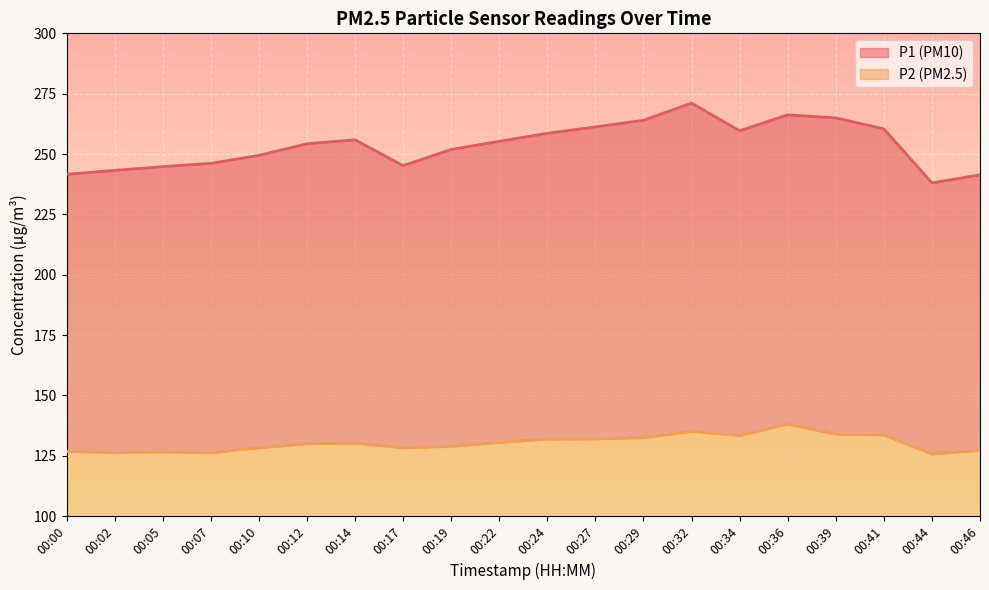

Which series has the largest total across all categories?

P1